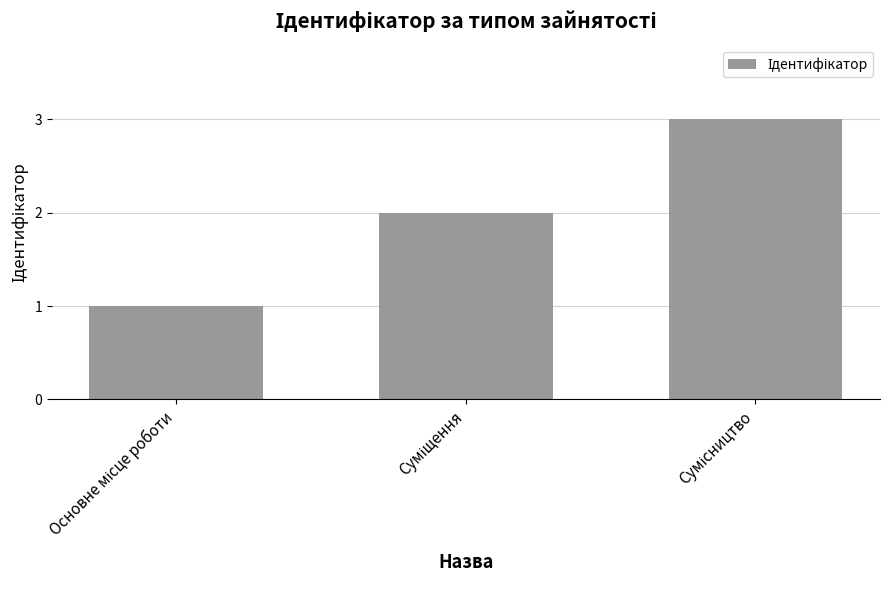

What is the maximum value shown in the chart?

3